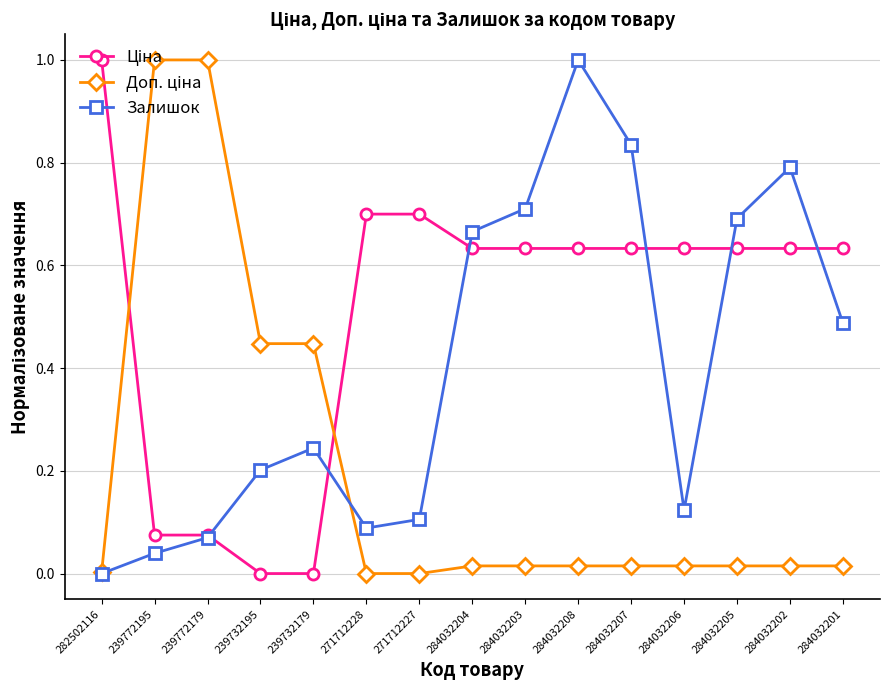

The Залишок series shows 0.5 at 284032205. True or false?

False